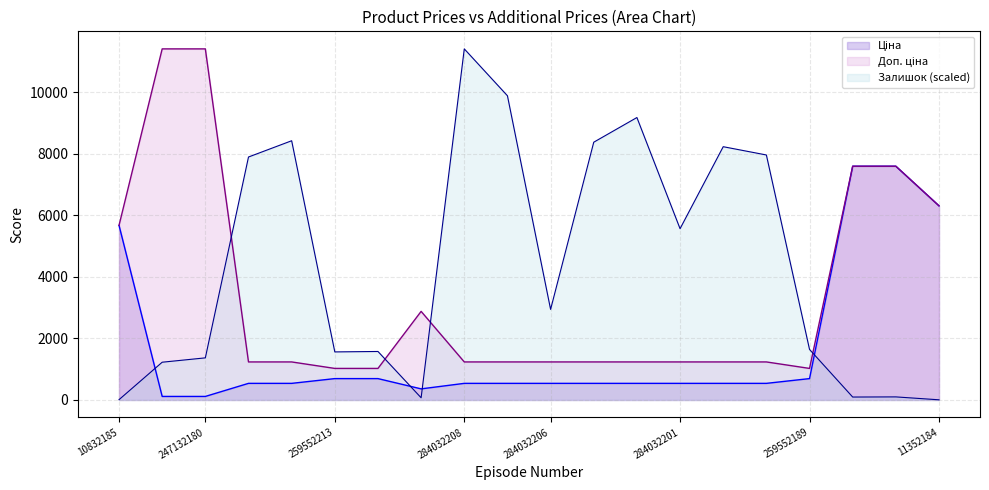

Where is Залишок nearest to the value 5707?

284032201